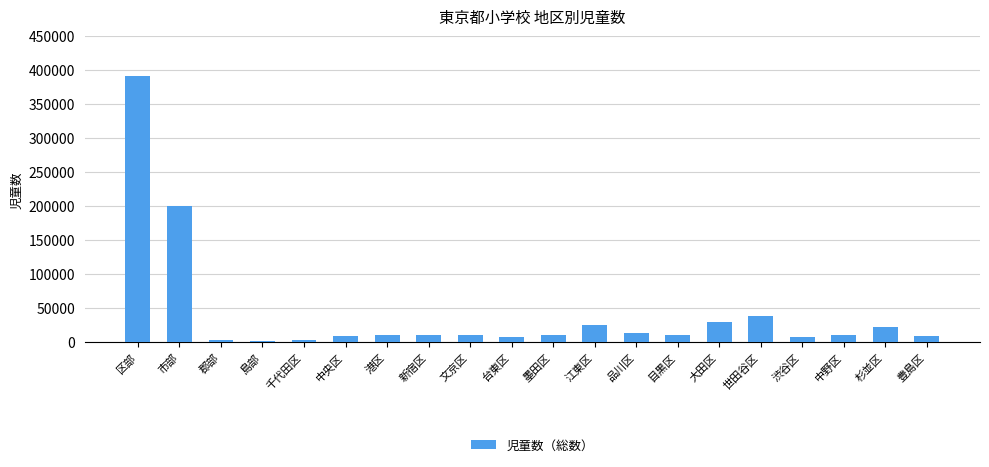

What is the greatest value displayed?

390594